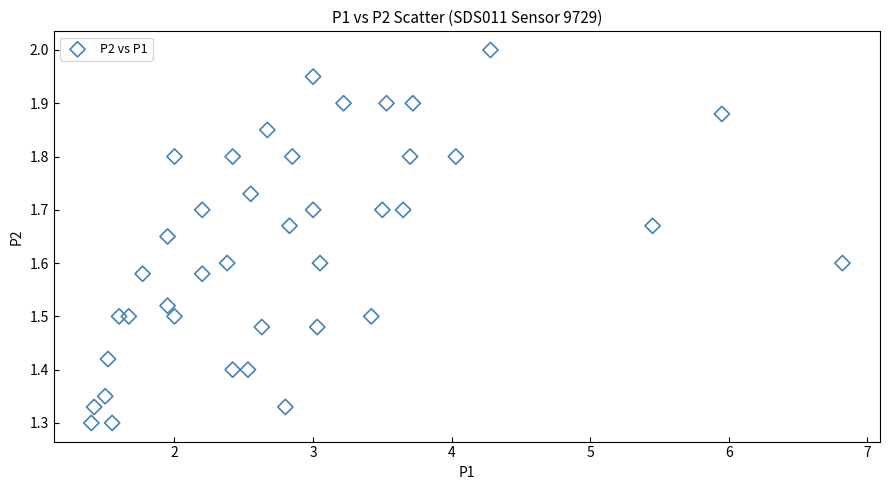

What is the range of X values (max minus min)?

5.4